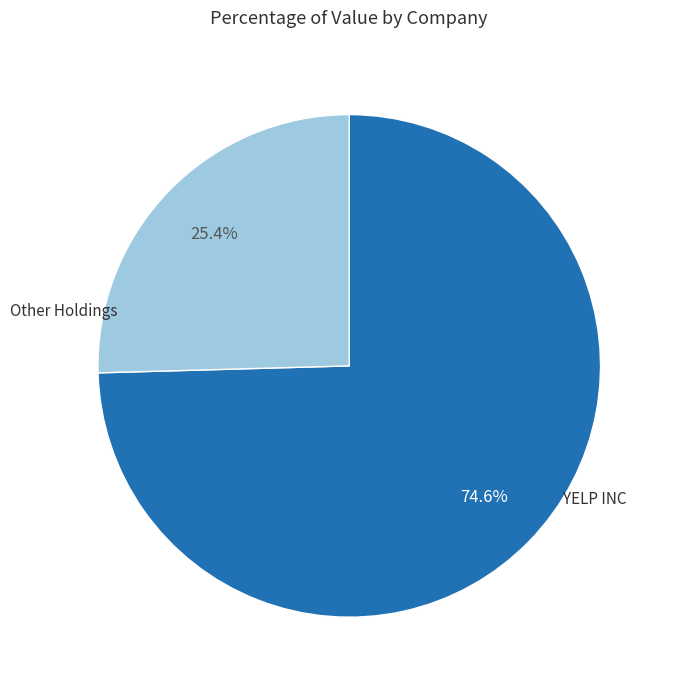

Does any single category account for the majority?

Yes